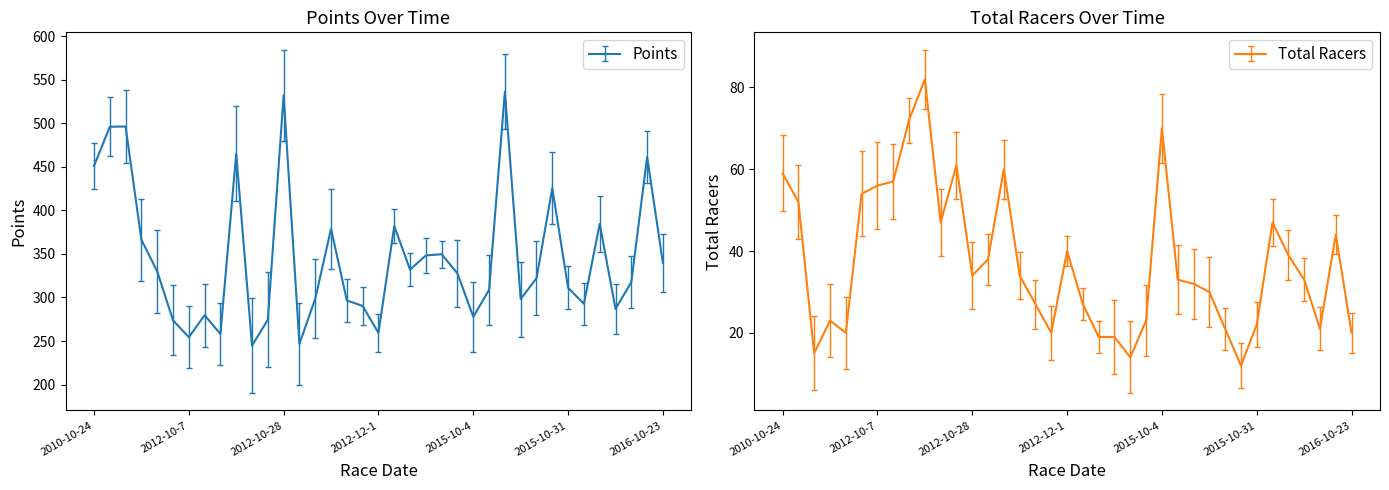

What is the spread (max minus min) of values at 2011-10-15?

310.0